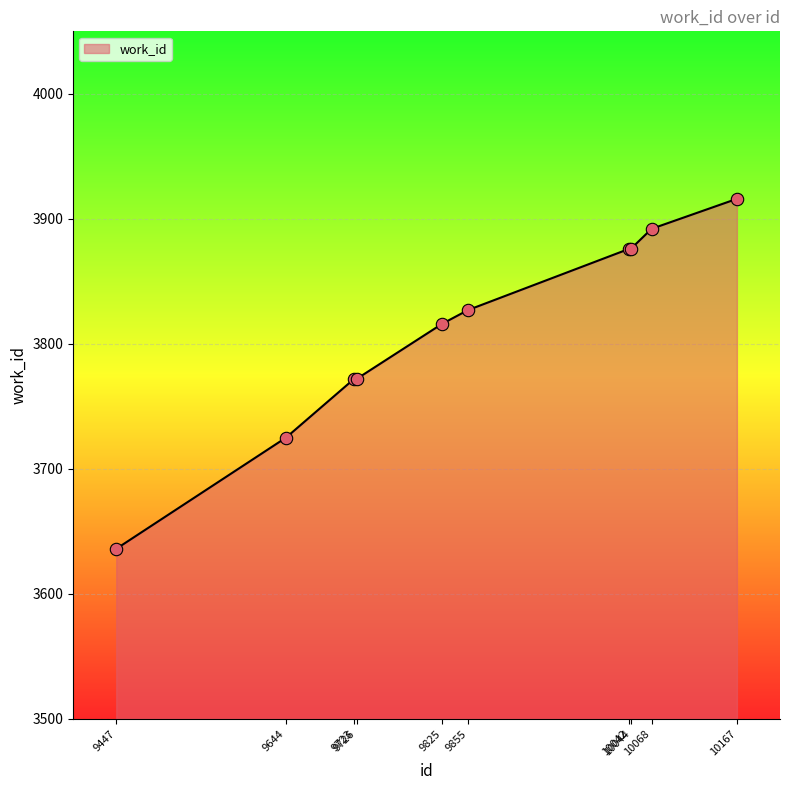

What is the change in value from 9447 to 10167?

+280